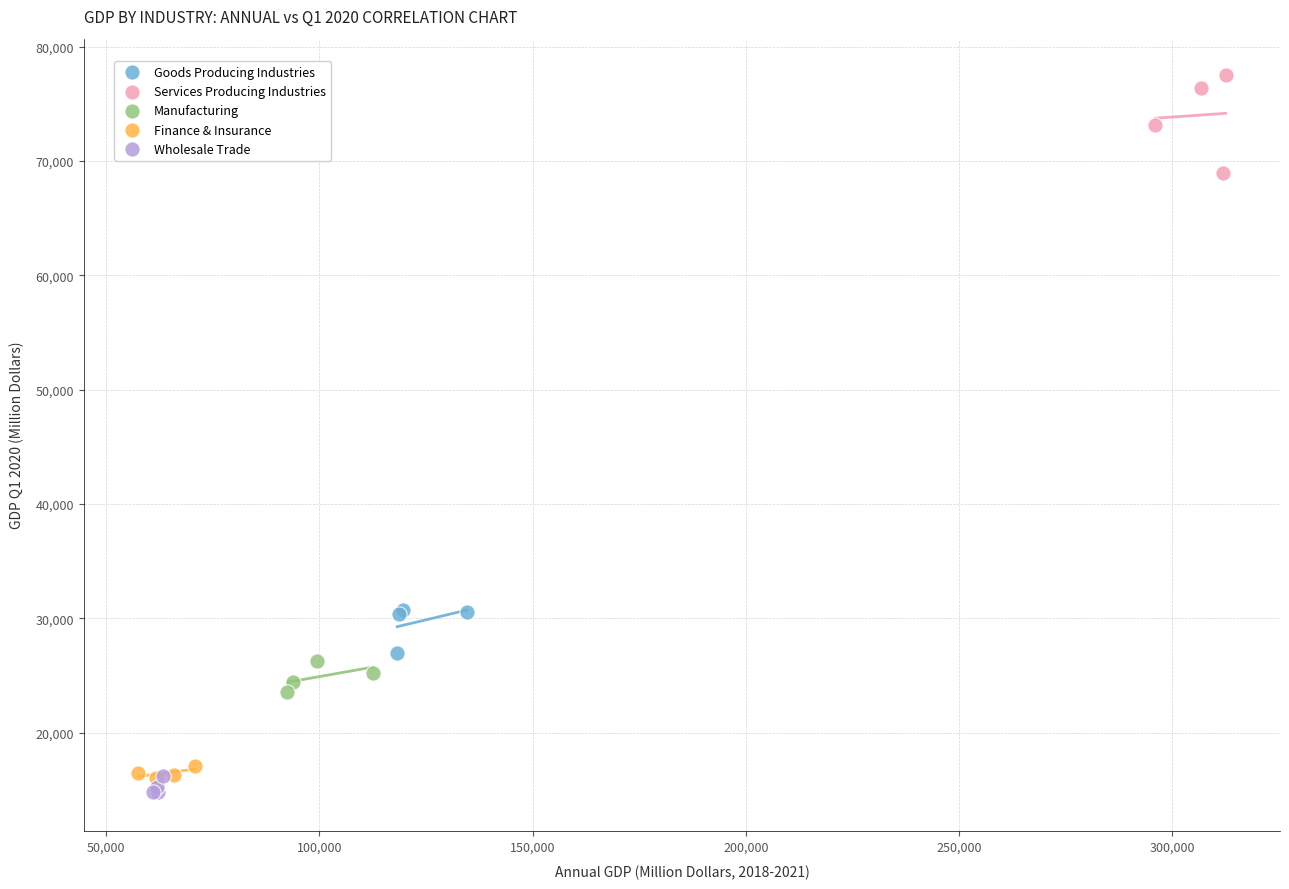

What are all the series names shown in the legend?

Goods Producing Industries, Services Producing Industries, Manufacturing, Finance & Insurance, Wholesale Trade